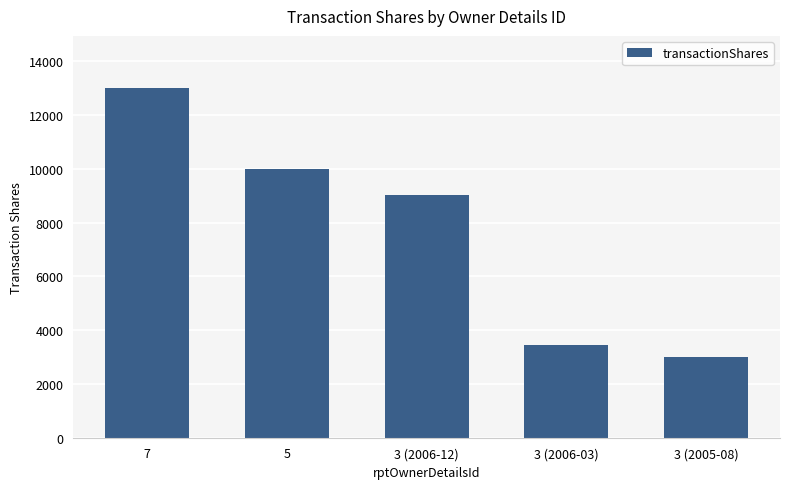

Count the number of data series in this chart.

1